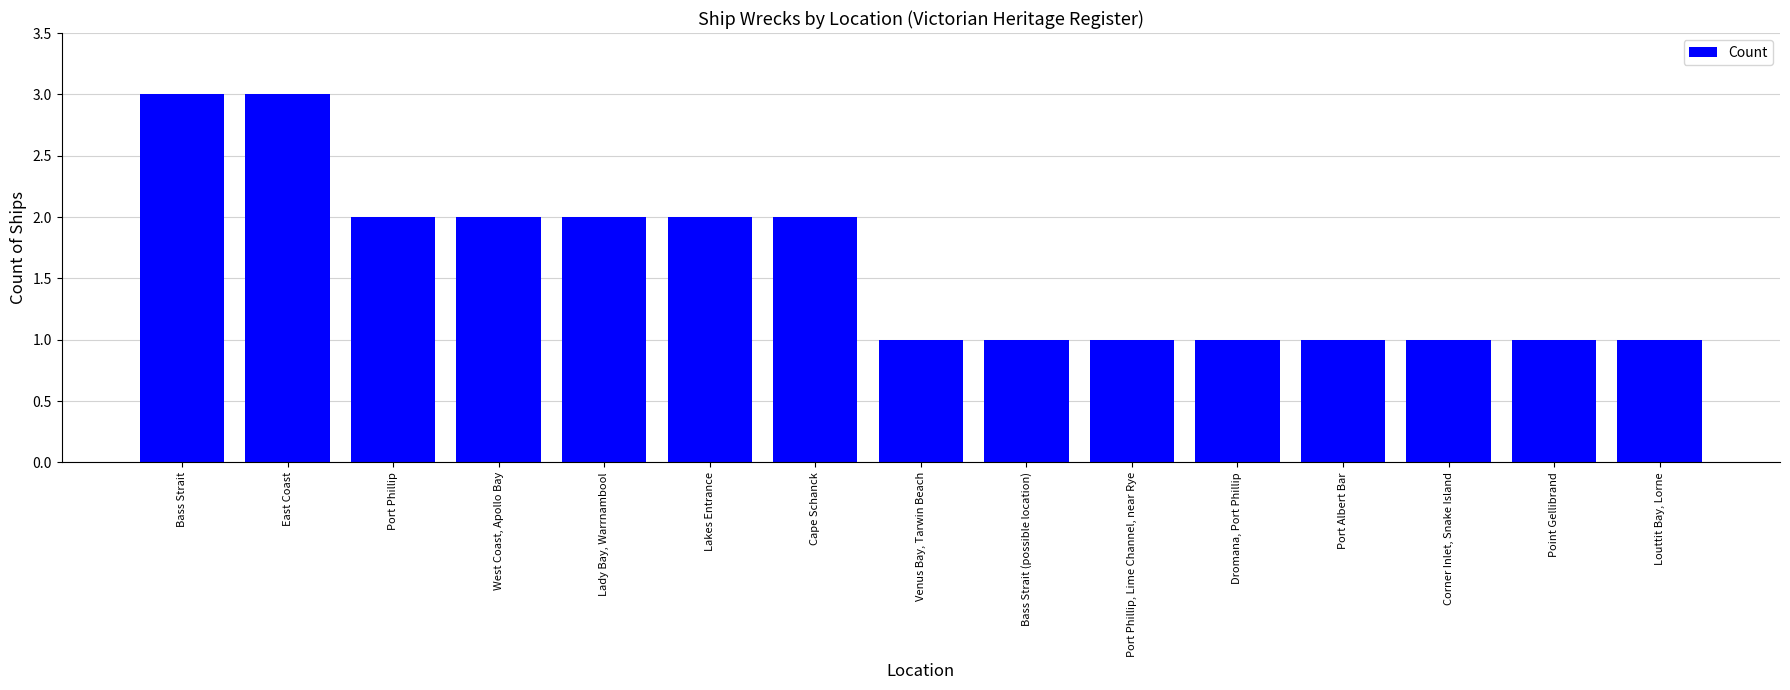

Reading left to right, list all the values displayed in this chart.

Bass Strait=3	East Coast=3	Port Phillip=2	West Coast, Apollo Bay=2	Lady Bay, Warrnambool=2	Lakes Entrance=2	Cape Schanck=2	Venus Bay, Tarwin Beach=1	Bass Strait (possible location)=1	Port Phillip, Lime Channel, near Rye=1	Dromana, Port Phillip=1	Port Albert Bar=1	Corner Inlet, Snake Island=1	Point Gellibrand=1	Louttit Bay, Lorne=1